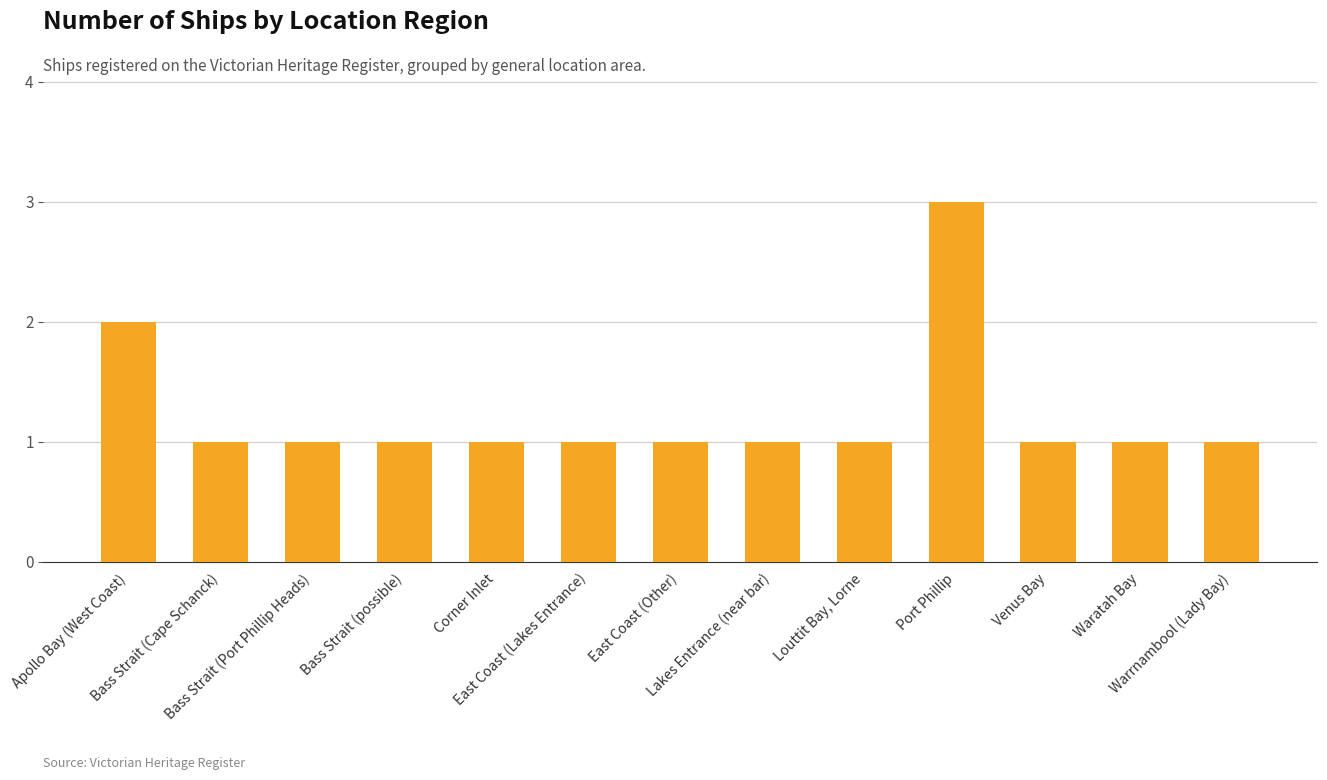

The chart shows a value of 1 at Bass Strait (Cape Schanck). True or false?

True